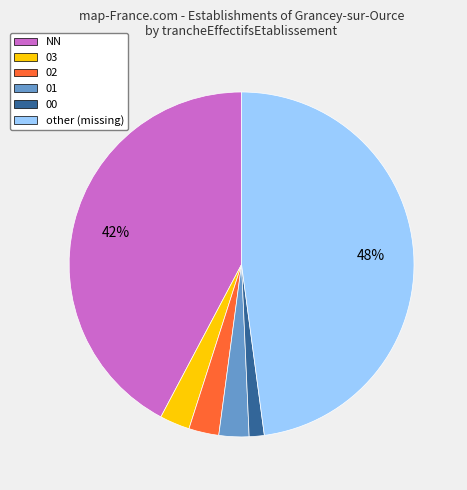

Is there any slice that represents more than half of the pie?

No